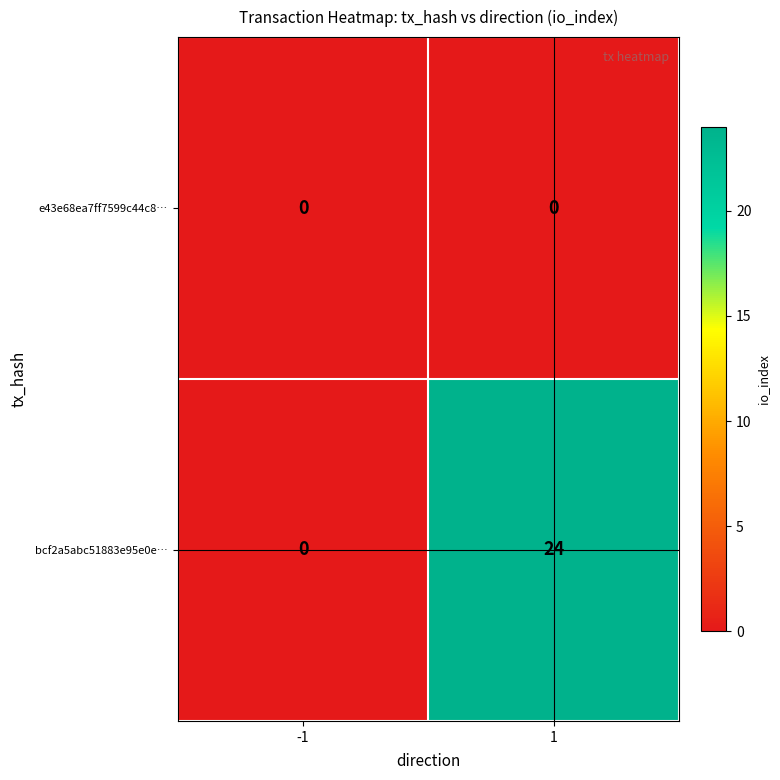

Is it true that e43e68ea7ff7599c44c8… equals 0 at 1?

True